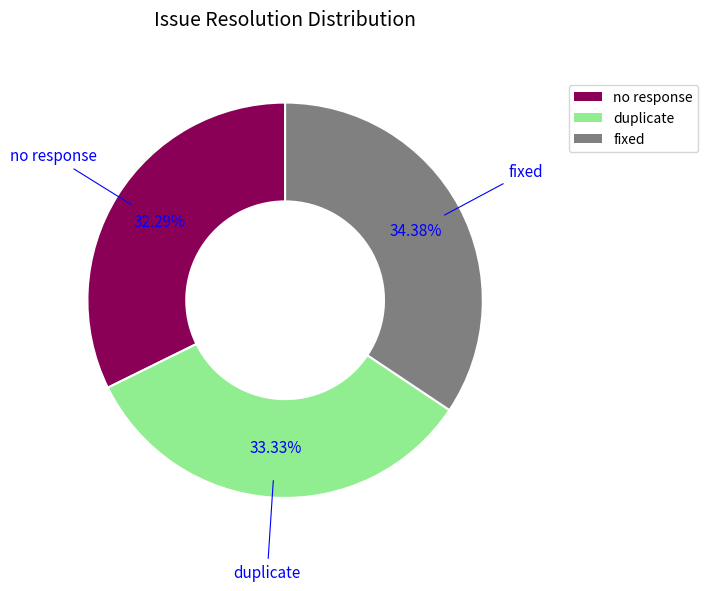

The fixed slice represents 34% of the pie. True or false?

True